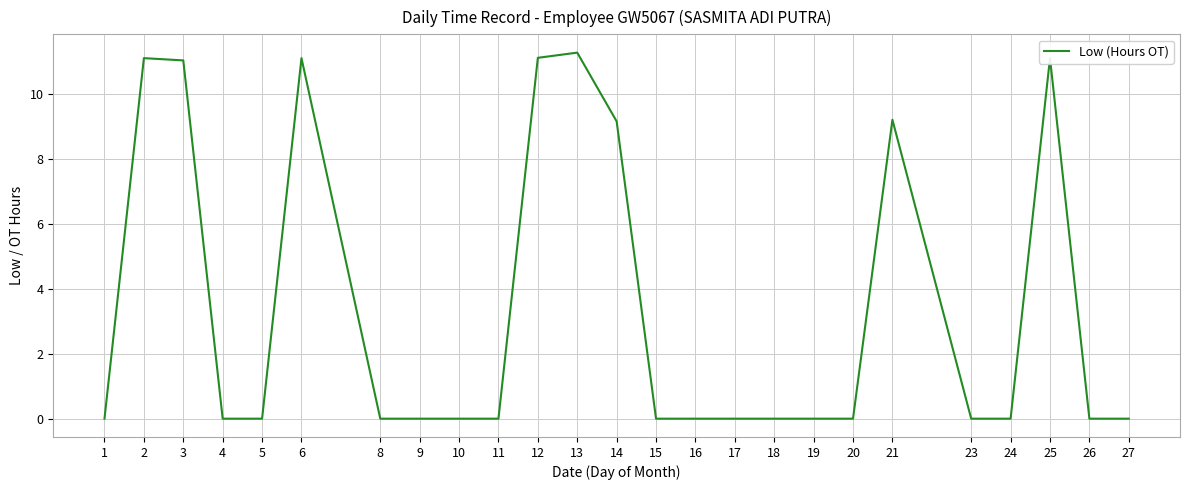

What is the ratio of the value at 25 to the value at 14?

1.2